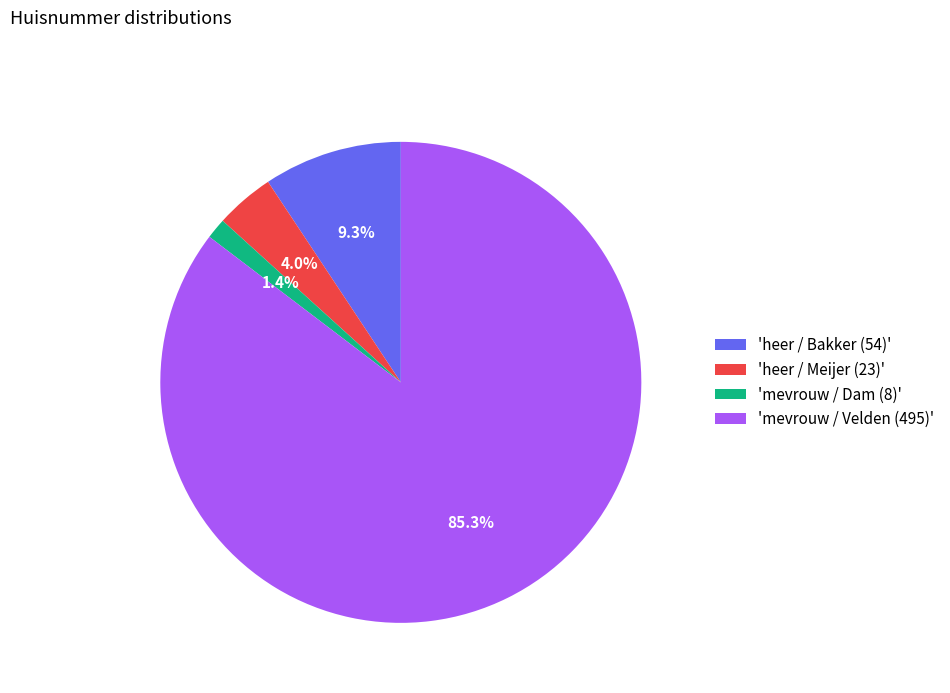

Count the number of slices in the pie.

4